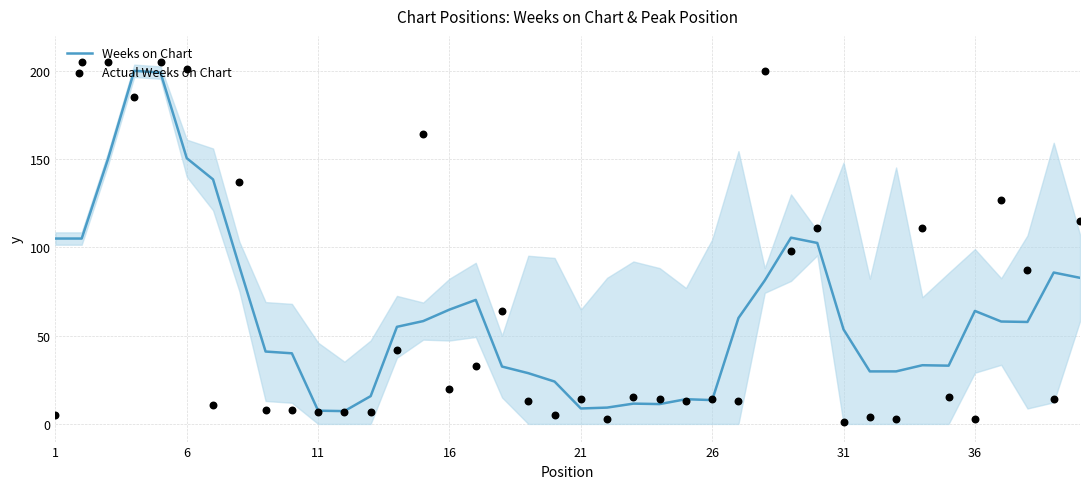

Which series reaches the minimum Y coordinate?

Actual Weeks on Chart